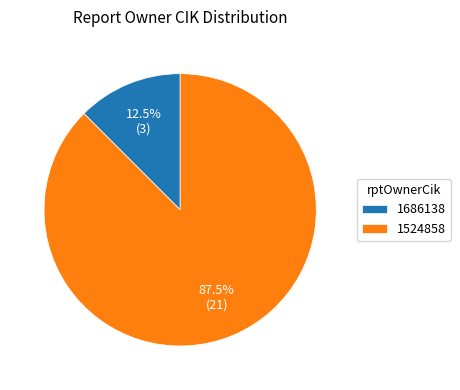

What percentage is NOT represented by 1686138?

87.5%